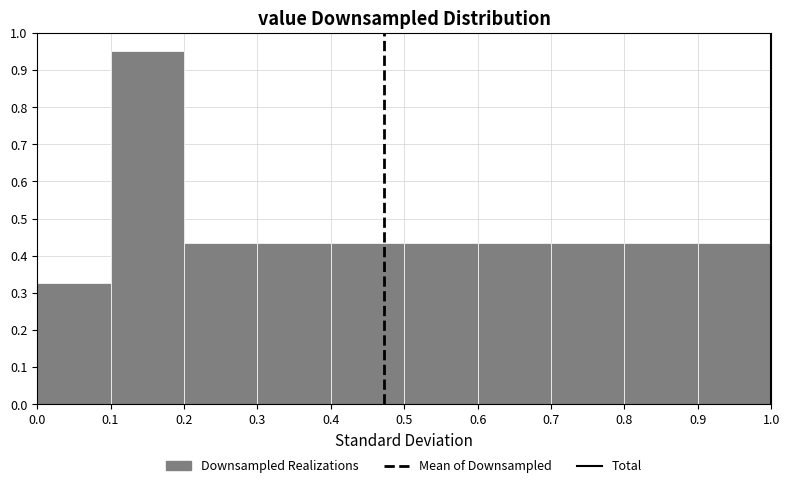

Reading left to right, list every bar in this chart as the range it spans on the x-axis followed by its height. The values are not printed on the chart, so give them approximately, as read against the axis.

0.0 to 0.1: 0.33
0.1 to 0.2: 0.95
0.2 to 0.3: 0.44
0.3 to 0.4: 0.44
0.4 to 0.5: 0.44
0.5 to 0.6: 0.44
0.6 to 0.7: 0.44
0.7 to 0.8: 0.44
0.8 to 0.9: 0.44
0.9 to 1.0: 0.44